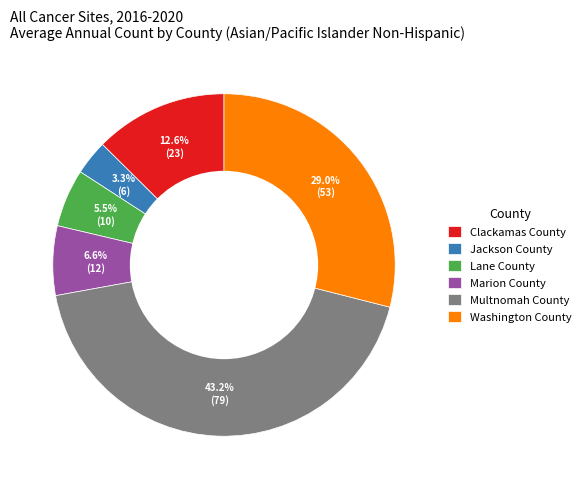

True or false: Clackamas County accounts for 1% of the total.

False